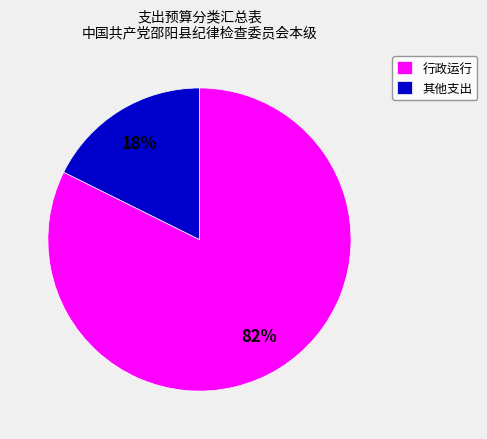

True or false: 行政运行 accounts for 82% of the total.

True